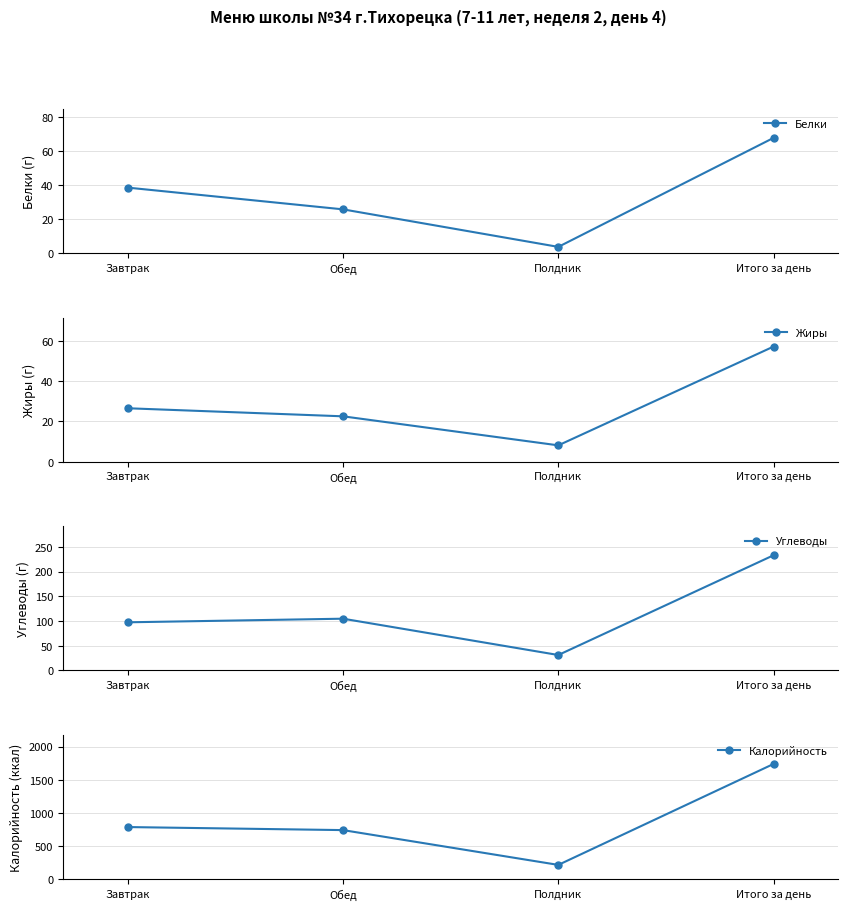

True or false: Белки has more than 1 points higher than both neighbors.

False